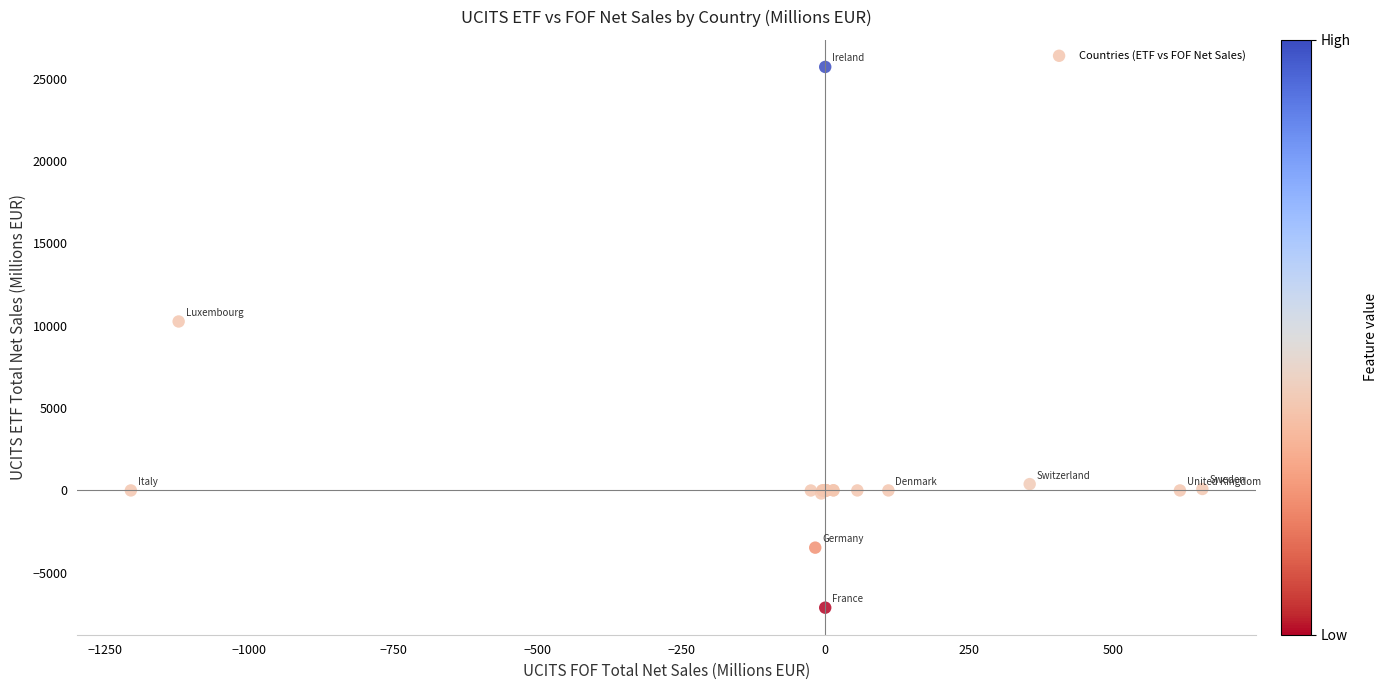

What Y value in the scatter plot is closest to 9296?

10256.8